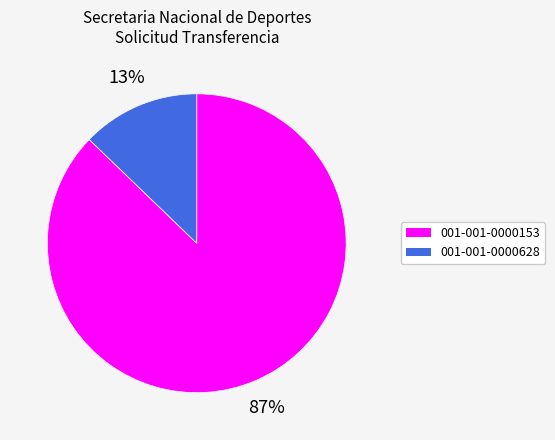

The 001-001-0000153 slice represents 87% of the pie. True or false?

True